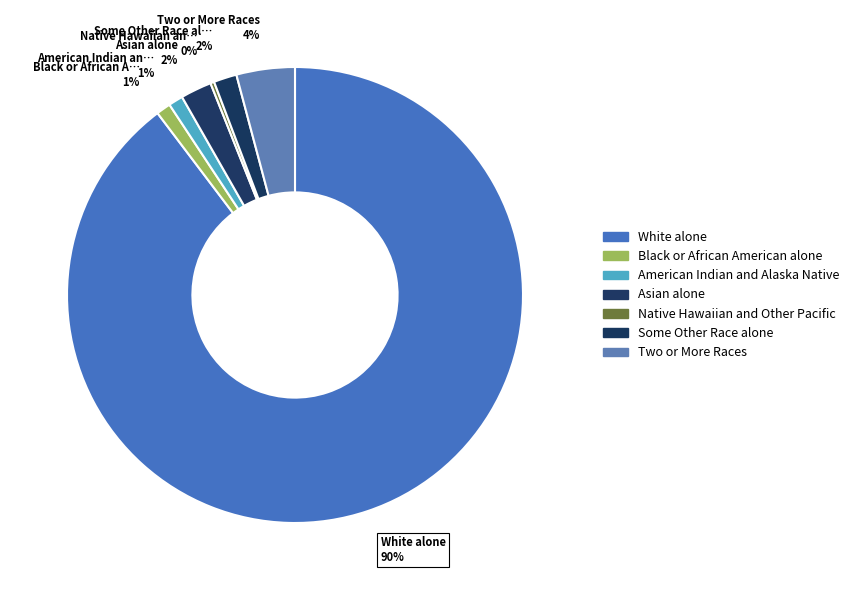

Does Some Other Race alone represent more than half of the total?

No